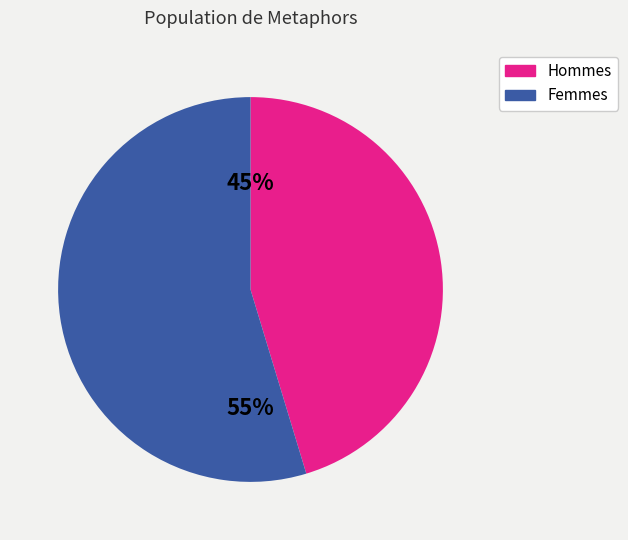

To the nearest percent, what is the average slice percentage?

50%